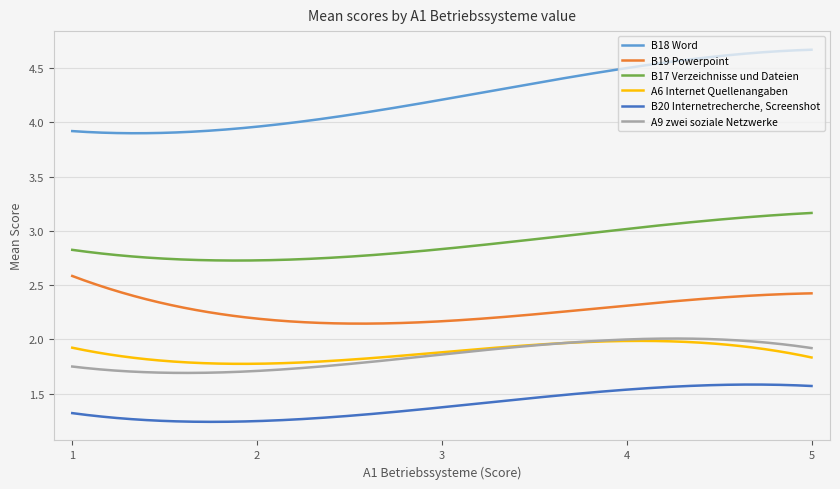

Which series has the largest total across all categories?

B18 Word